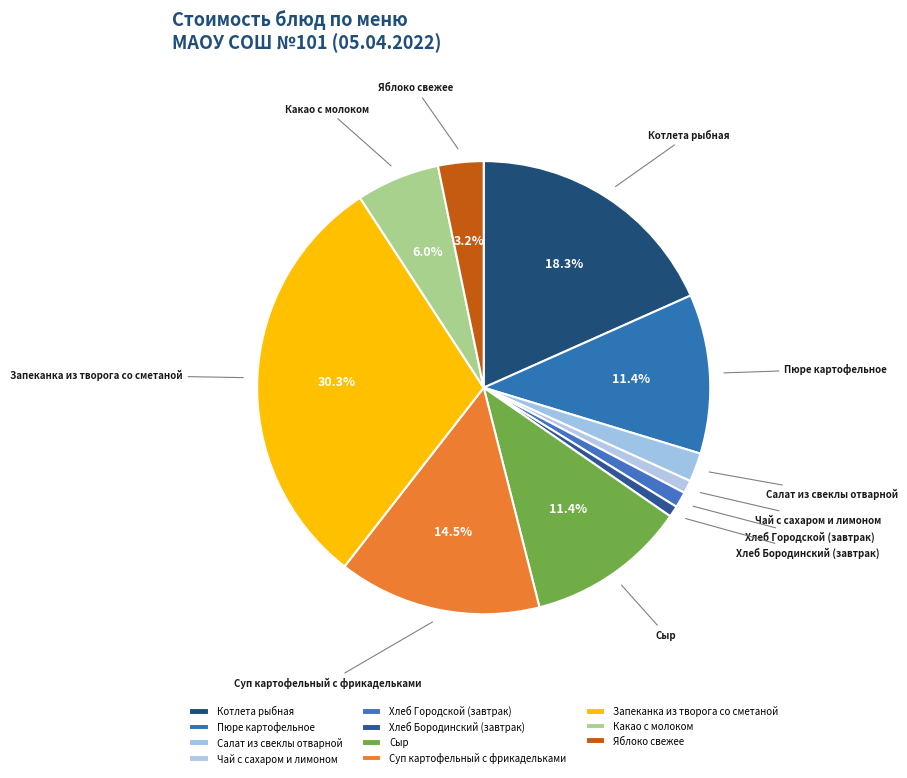

True or false: Салат из свеклы отварной accounts for 2% of the total.

True